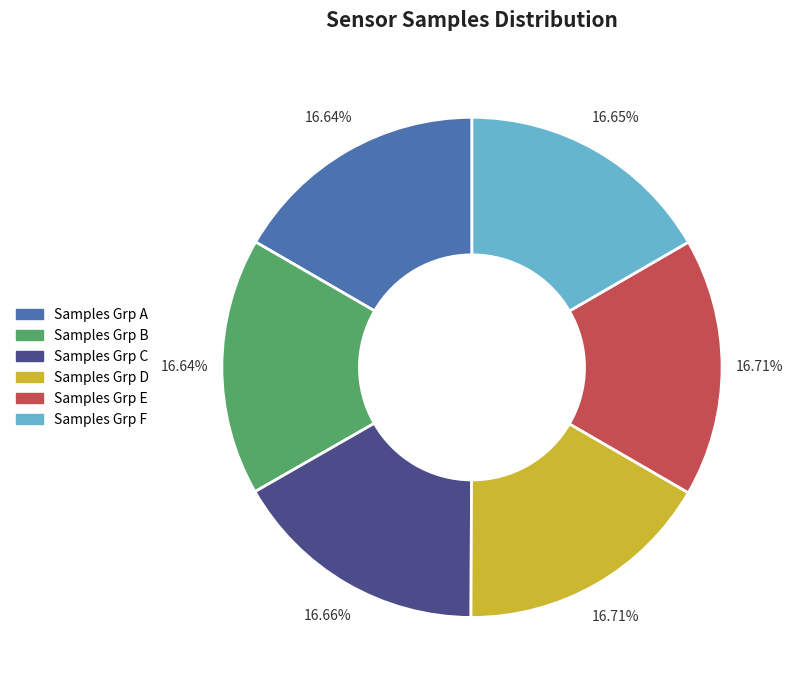

Is there any slice that represents more than half of the pie?

No